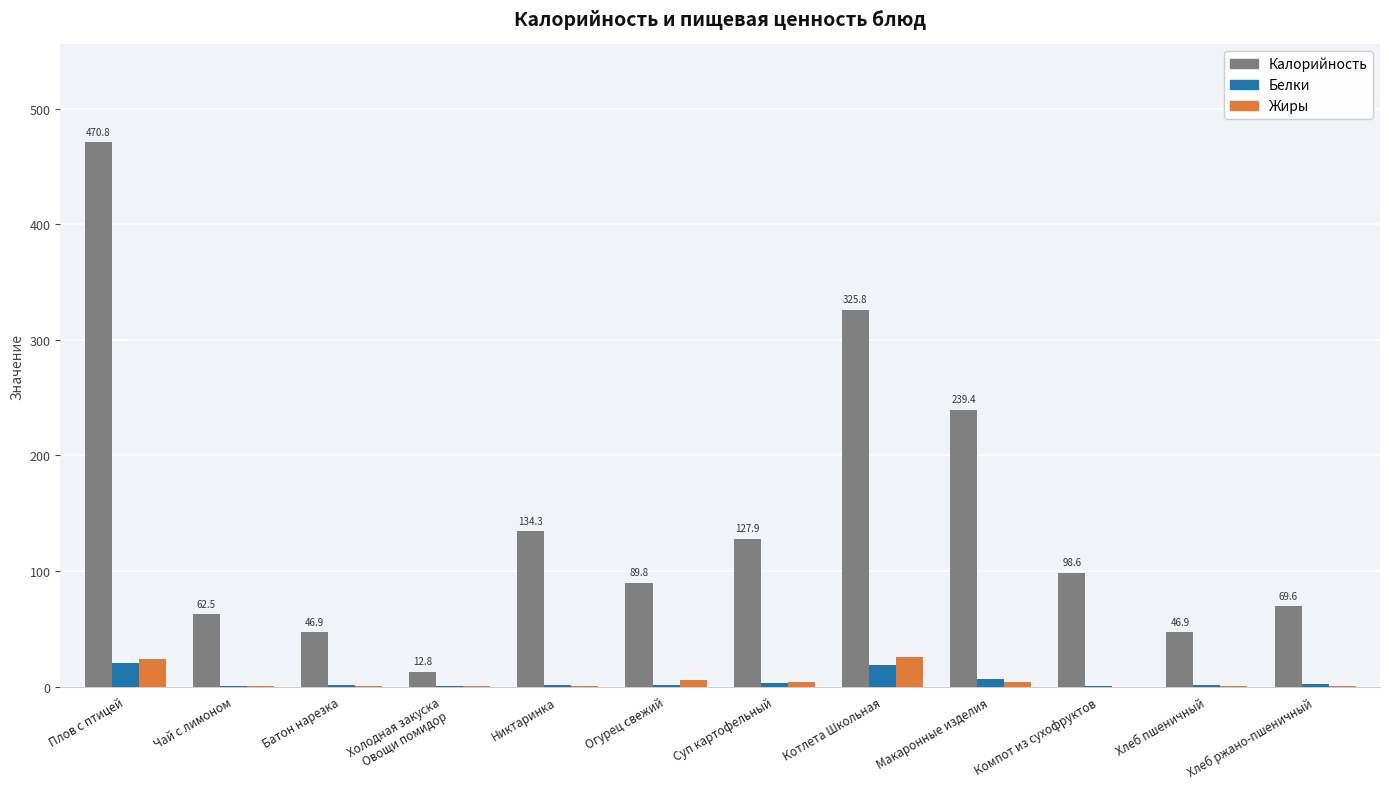

Is the value of Жиры at Котлета Школьная greater than the value of Белки at Плов с птицей?

Yes